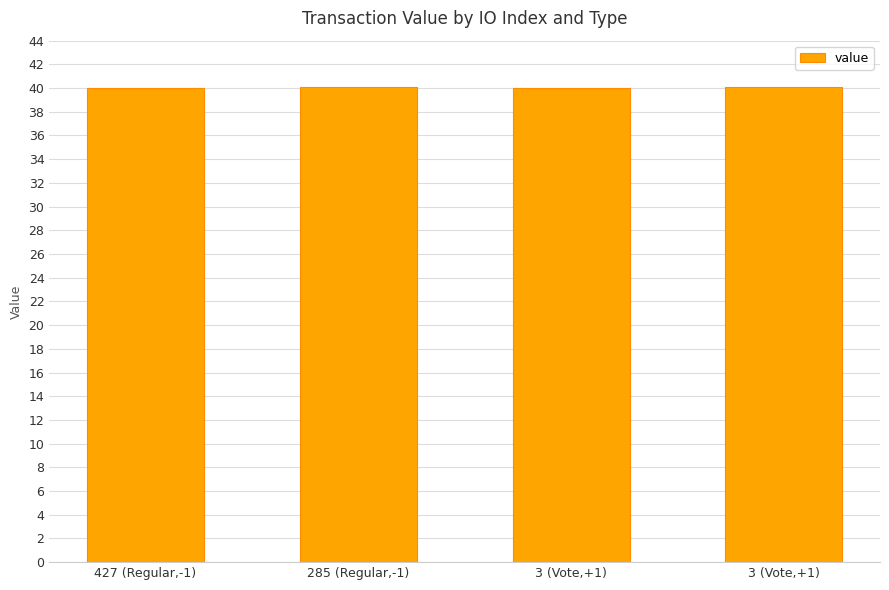

Reading left to right, extract all data points from this chart.

427 (Regular,-1)=40.0	285 (Regular,-1)=40.1	3 (Vote,+1)=40.0	3 (Vote,+1)=40.1